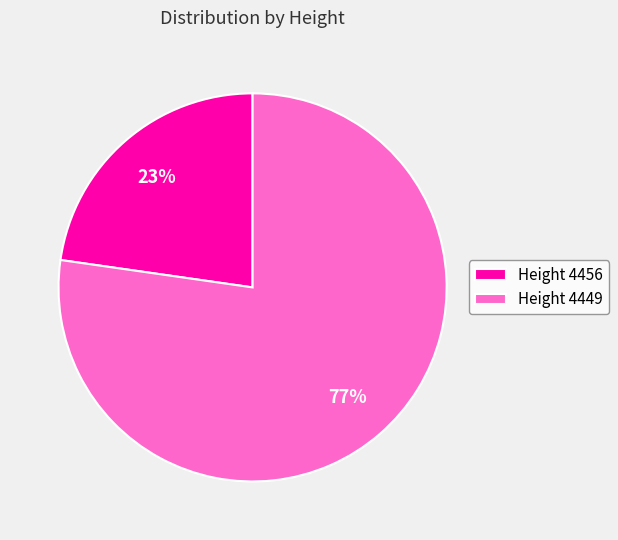

To the nearest percent, what is the average slice percentage?

50%